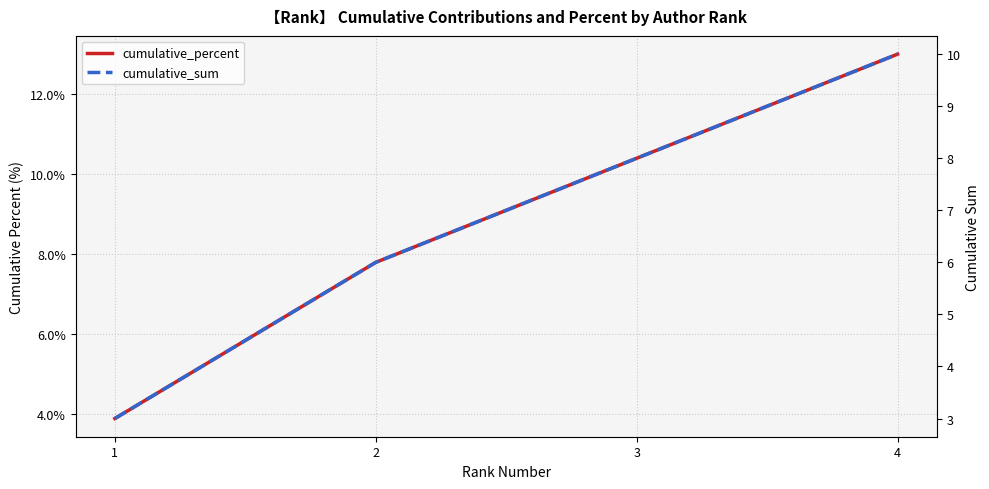

Reading left to right, extract all data points from this chart.

cumulative_percent: 1=3.9	2=7.8	3=10.4	4=13.0
cumulative_sum: 1=3.0	2=6.0	3=8.0	4=10.0